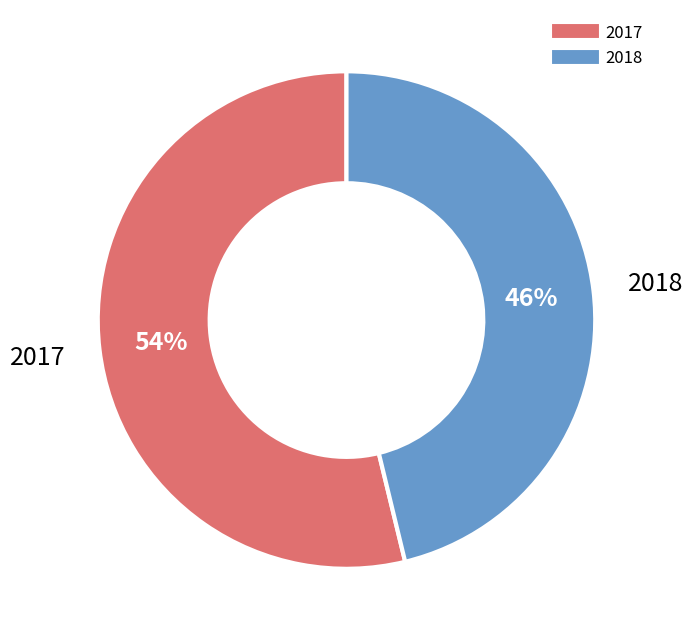

To the nearest percent, what percentage of the pie is 2018?

46%